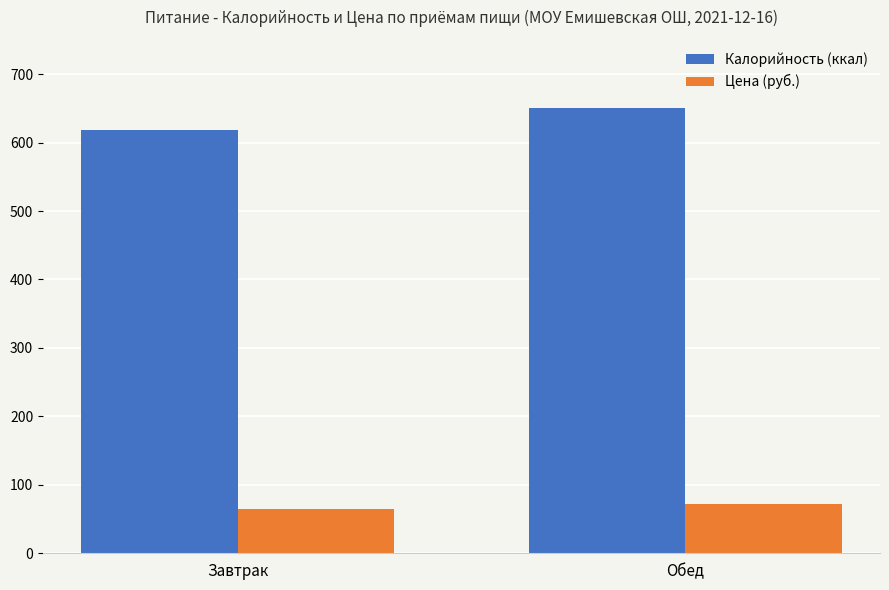

Which category has the highest value in the Цена (руб.) series?

Обед